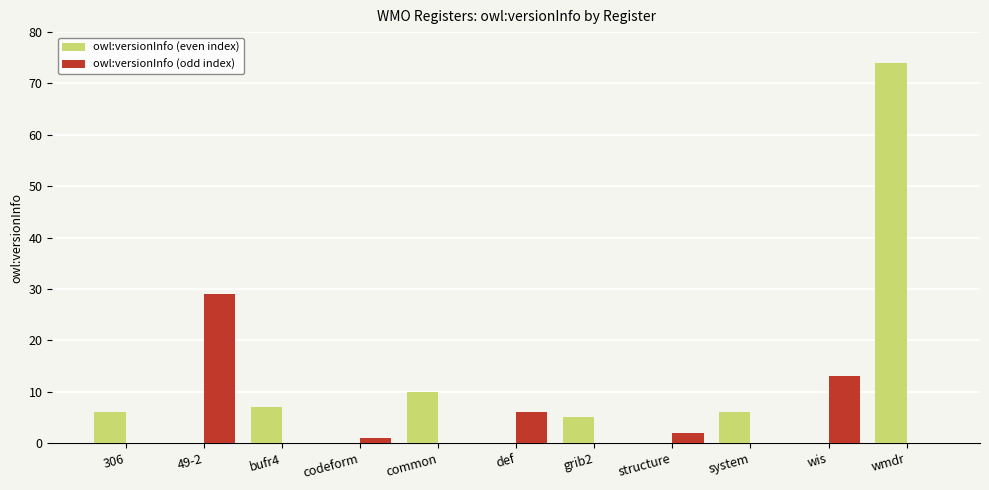

At which category is the sum across all series the highest?

wmdr